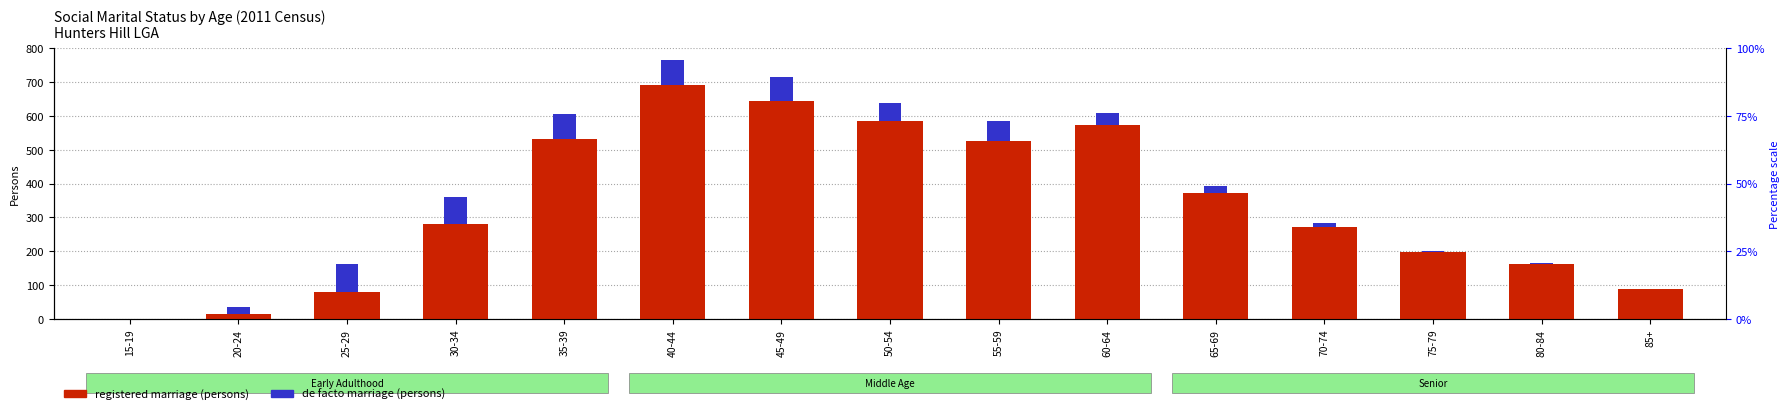

Which series has the widest spread of values?

registered marriage (persons)